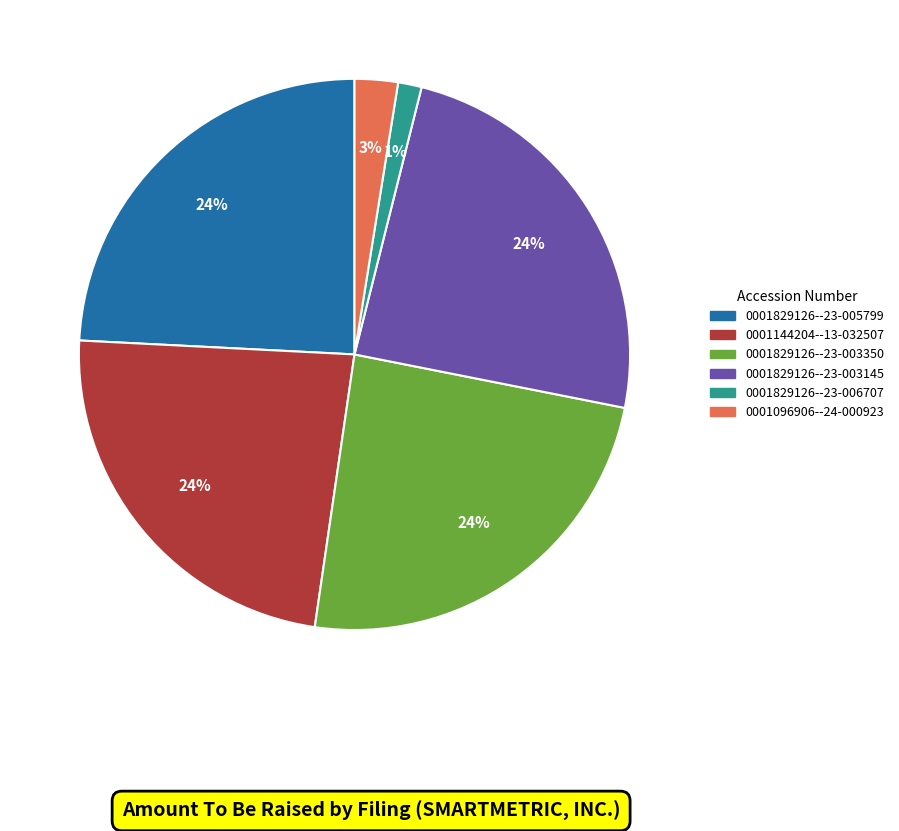

Is there any slice that represents more than half of the pie?

No